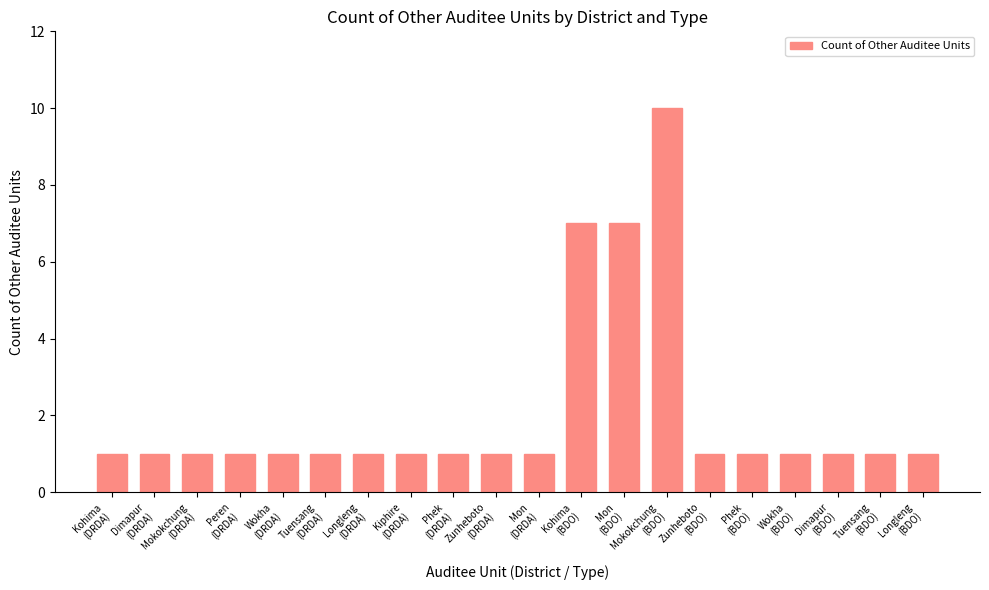

What is the difference between the second highest and minimum values?

6